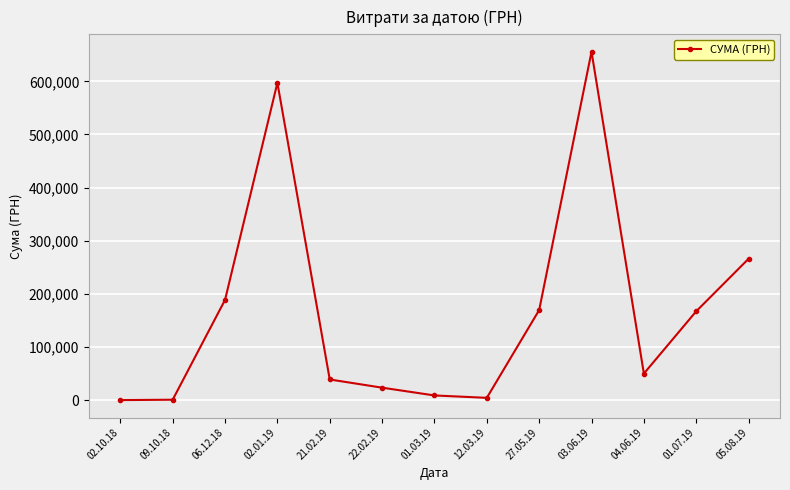

The chart shows a value of 266336.1 at 05.08.19. True or false?

True